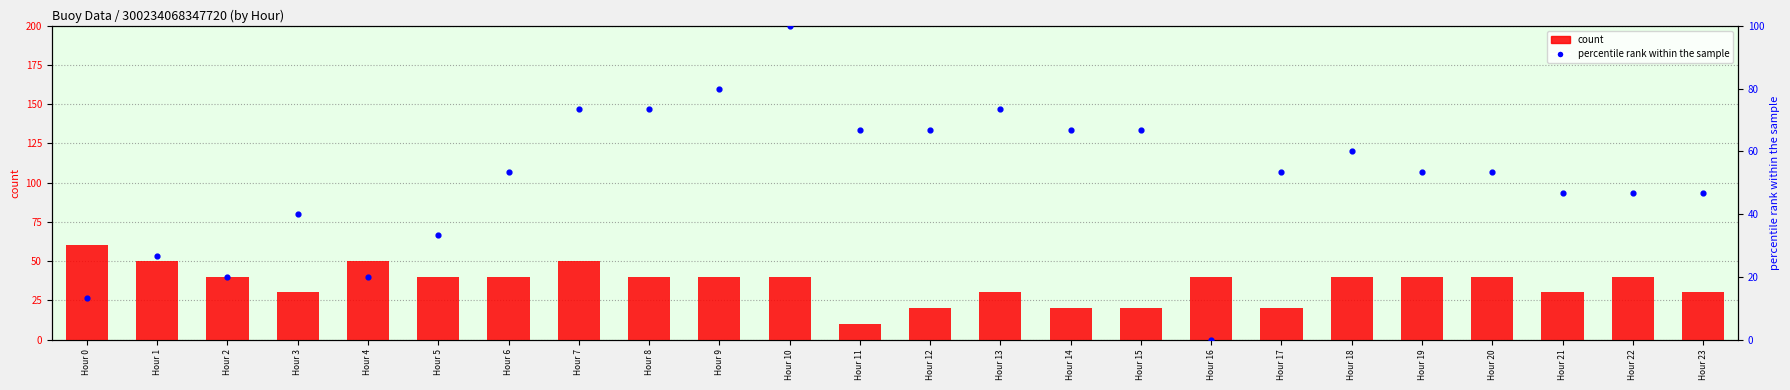

Which series has the widest spread of Y values?

percentile rank within the sample